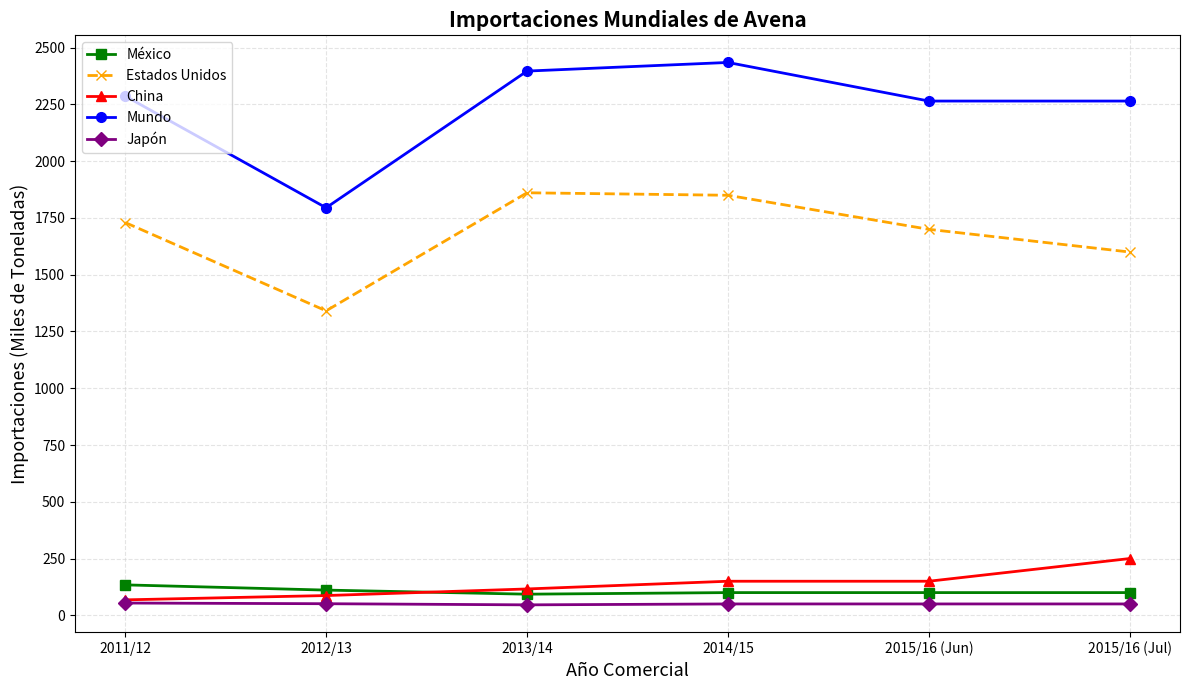

The value of China at 2015/16 (Jul) is 250. True or false?

True